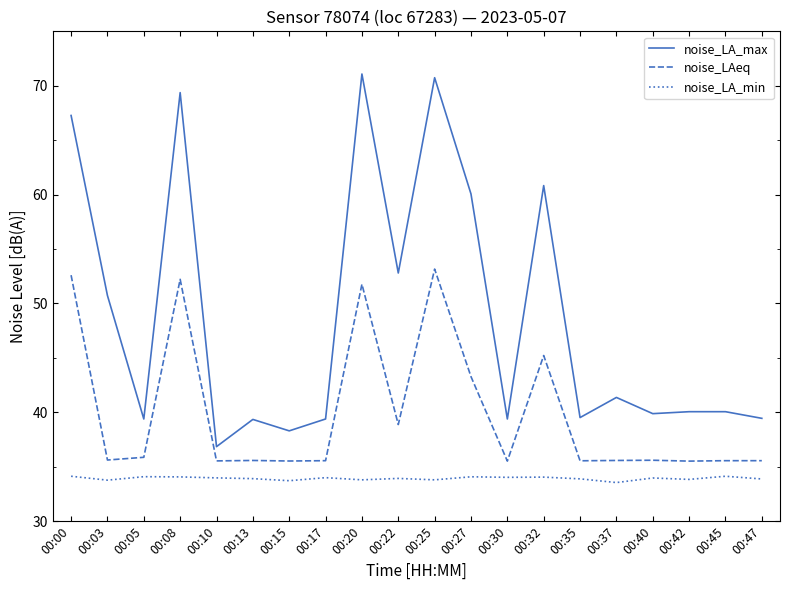

List the series in order of their overall mean, lowest first.

noise_LA_min, noise_LAeq, noise_LA_max